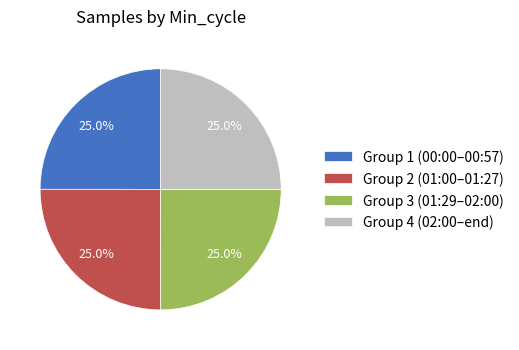

How many slices are in this pie chart?

4